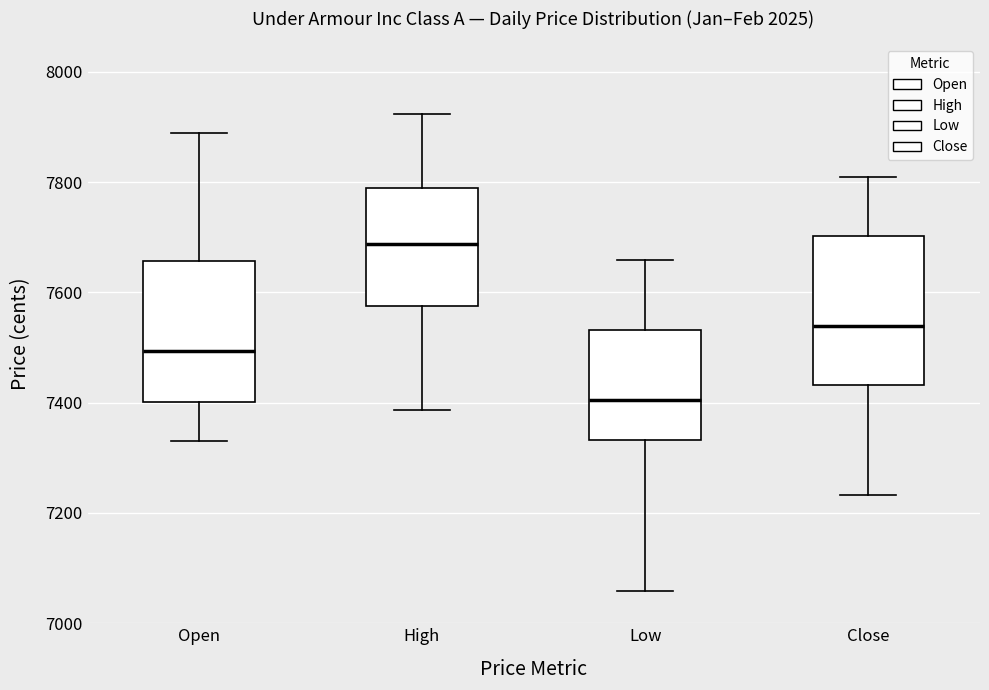

Where is the lower edge of the box for Open on the y-axis? The values are not printed on the chart, so give them approximately, as read against the axis.

7400